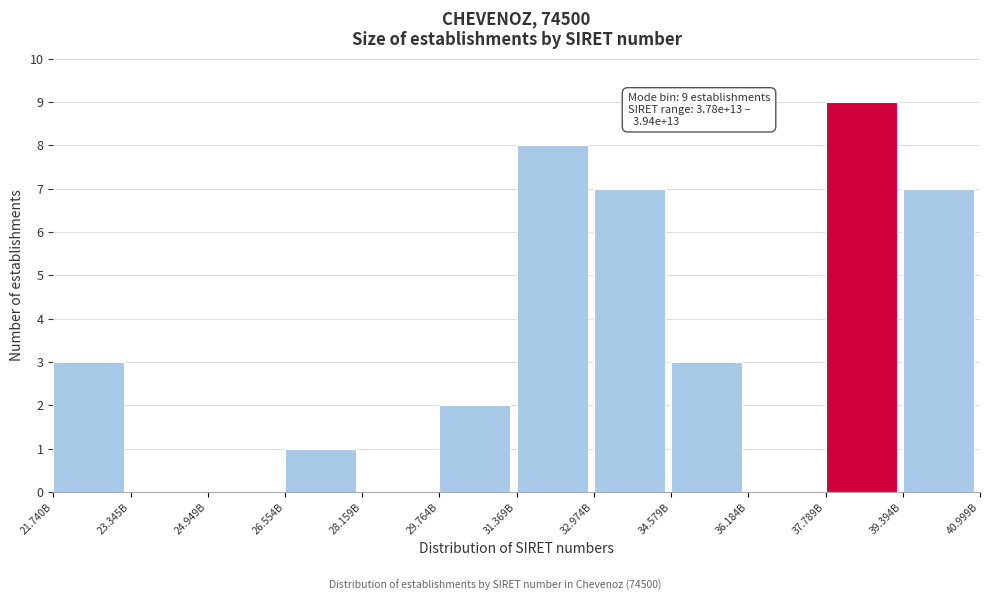

Reading right to left, transcribe all the data shown in this chart.

39.394B=7	37.789B=9	36.184B=0	34.579B=3	32.974B=7	31.369B=8	29.764B=2	28.159B=0	26.554B=1	24.949B=0	23.345B=0	21.740B=3